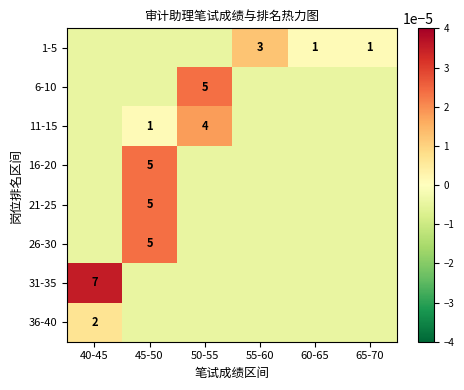

True or false: 1-5 has a value of 1.0 at 65-70.

True